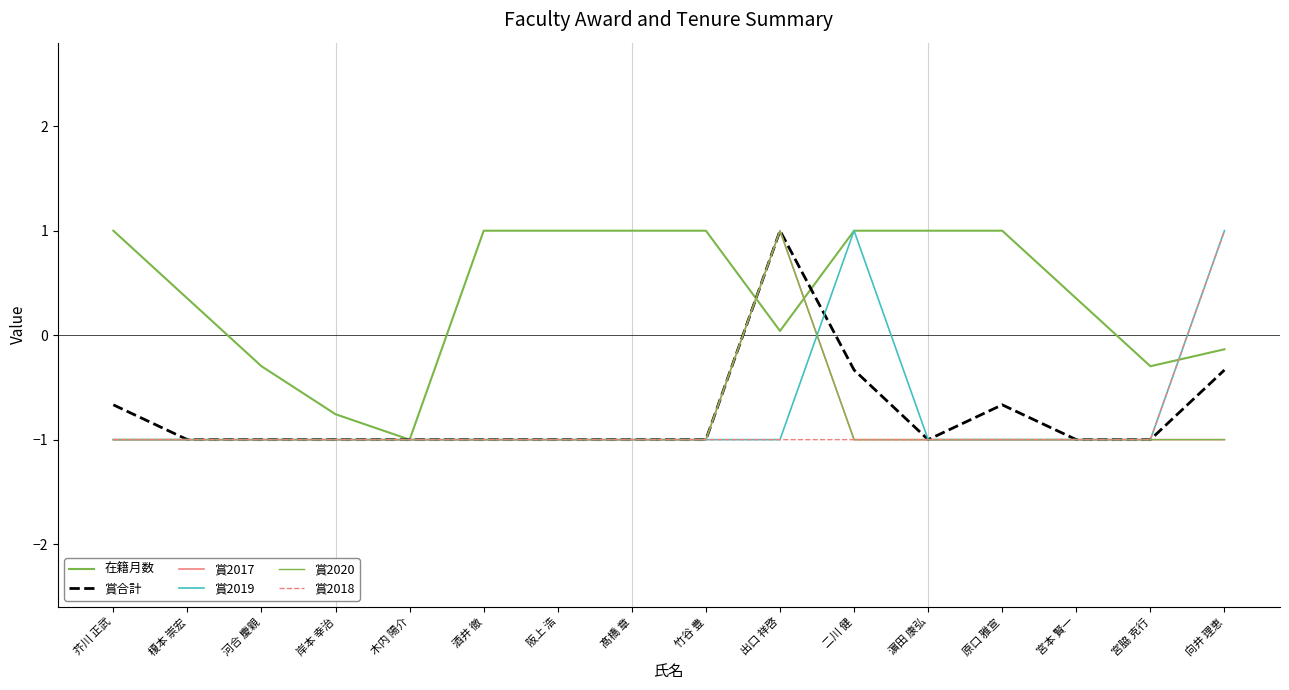

Reading right to left, what are all the values shown in this chart?

在籍月数: -0.1	-0.3	0.4	1.0	1.0	1.0	0.0	1.0	1.0	1.0	1.0	-1.0	-0.8	-0.3	0.4	1.0
賞合計: -0.3	-1.0	-1.0	-0.7	-1.0	-0.3	1.0	-1.0	-1.0	-1.0	-1.0	-1.0	-1.0	-1.0	-1.0	-0.7
賞2017: -1.0	-1.0	-1.0	-1.0	-1.0	-1.0	1.0	-1.0	-1.0	-1.0	-1.0	-1.0	-1.0	-1.0	-1.0	-1.0
賞2019: 1.0	-1.0	-1.0	-1.0	-1.0	1.0	-1.0	-1.0	-1.0	-1.0	-1.0	-1.0	-1.0	-1.0	-1.0	-1.0
賞2020: -1.0	-1.0	-1.0	-1.0	-1.0	-1.0	1.0	-1.0	-1.0	-1.0	-1.0	-1.0	-1.0	-1.0	-1.0	-1.0
賞2018: 1.0	-1.0	-1.0	-1.0	-1.0	-1.0	-1.0	-1.0	-1.0	-1.0	-1.0	-1.0	-1.0	-1.0	-1.0	-1.0